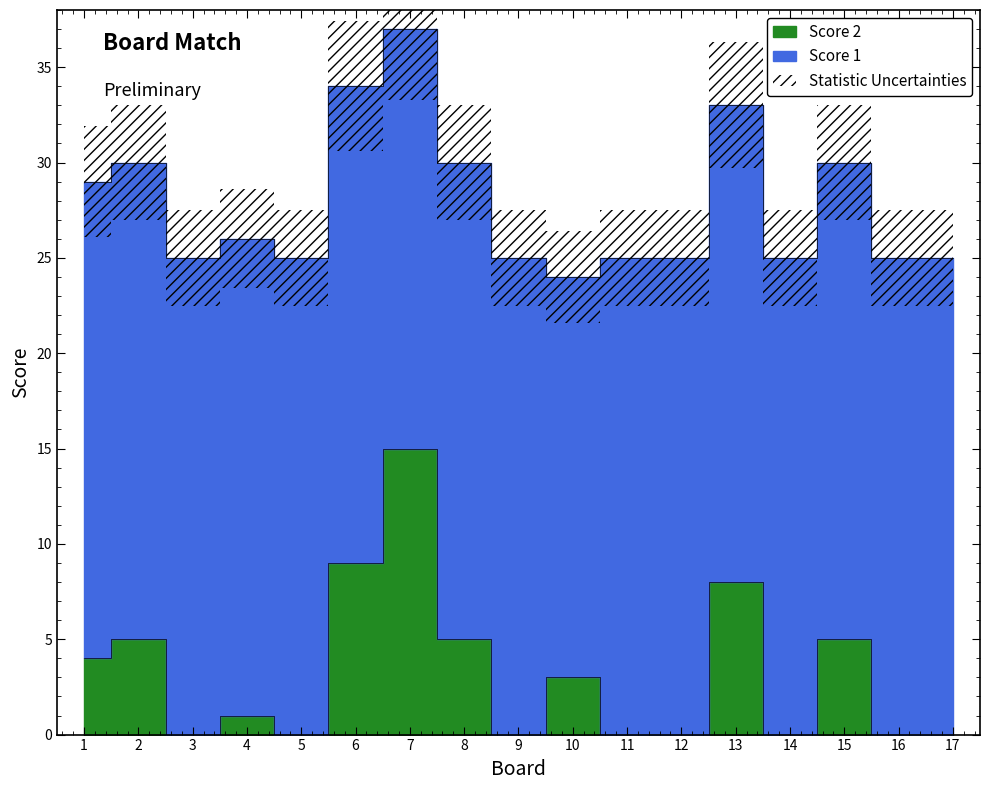

How many interior local peaks (higher than both neighbors) does the data have?

6